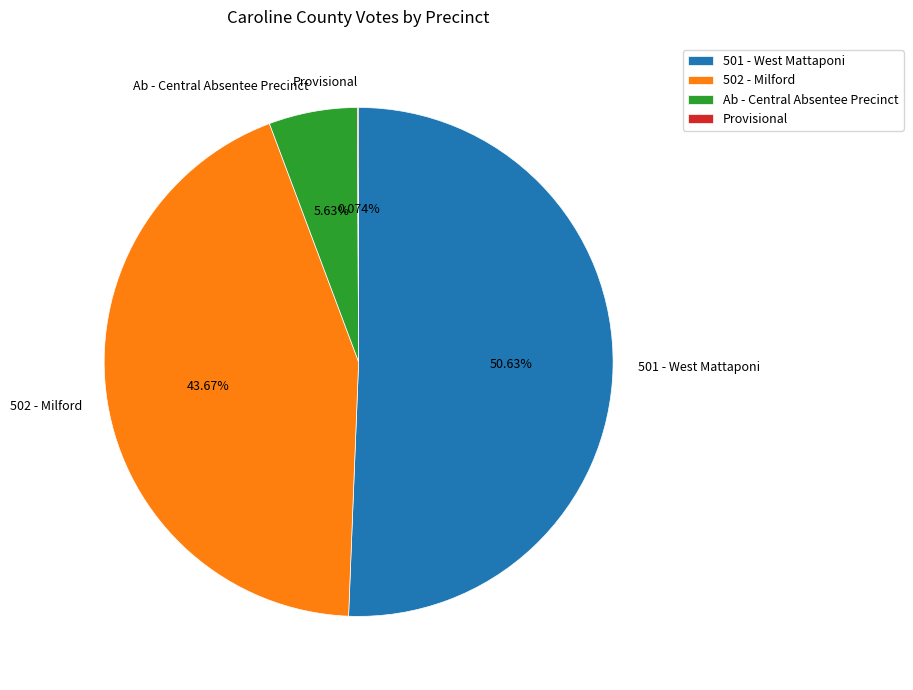

To the nearest percent, what portion does Ab - Central Absentee Precinct represent?

6%